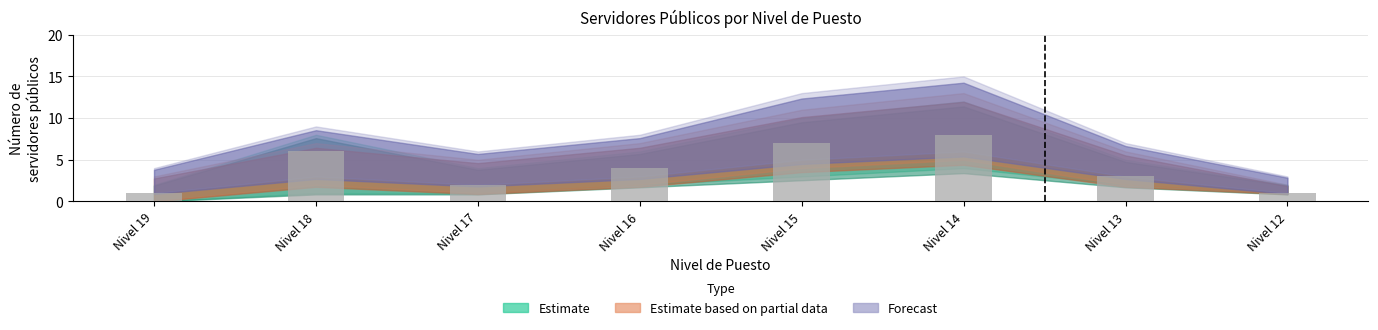

What is the greatest value displayed?

8